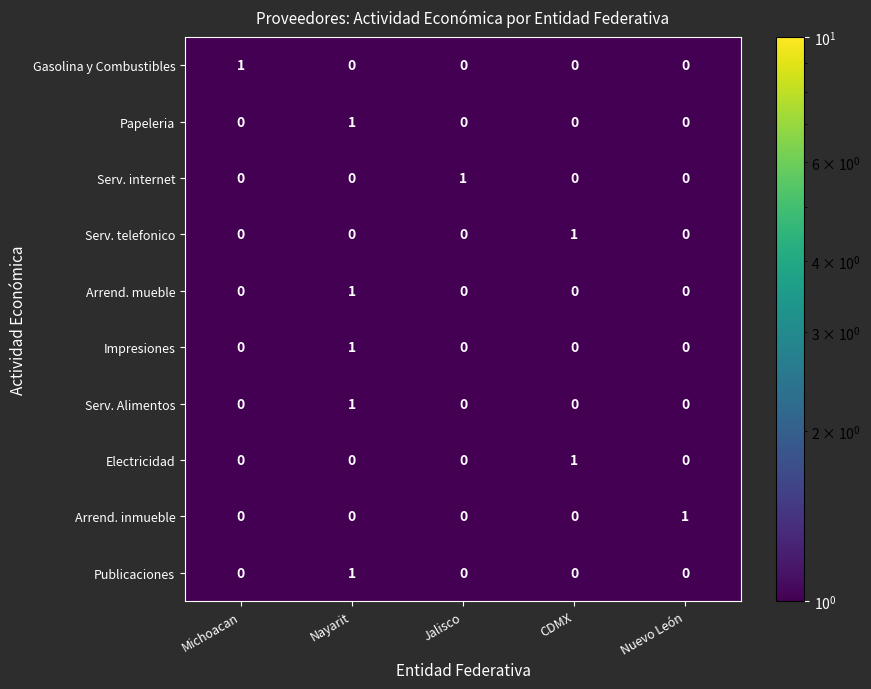

The value of Publicaciones at CDMX is 0. True or false?

True